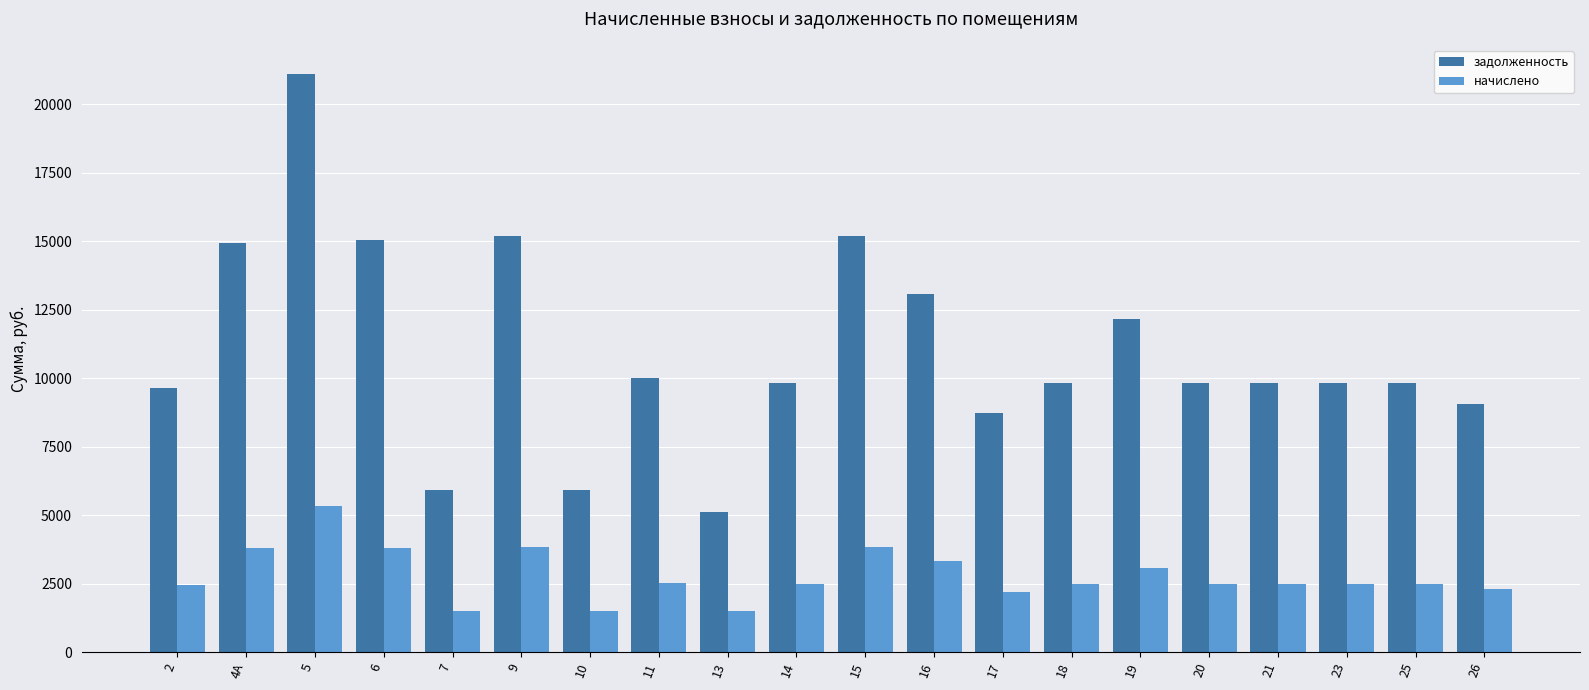

Between 2 and 9, which series saw the biggest shift?

задолженность